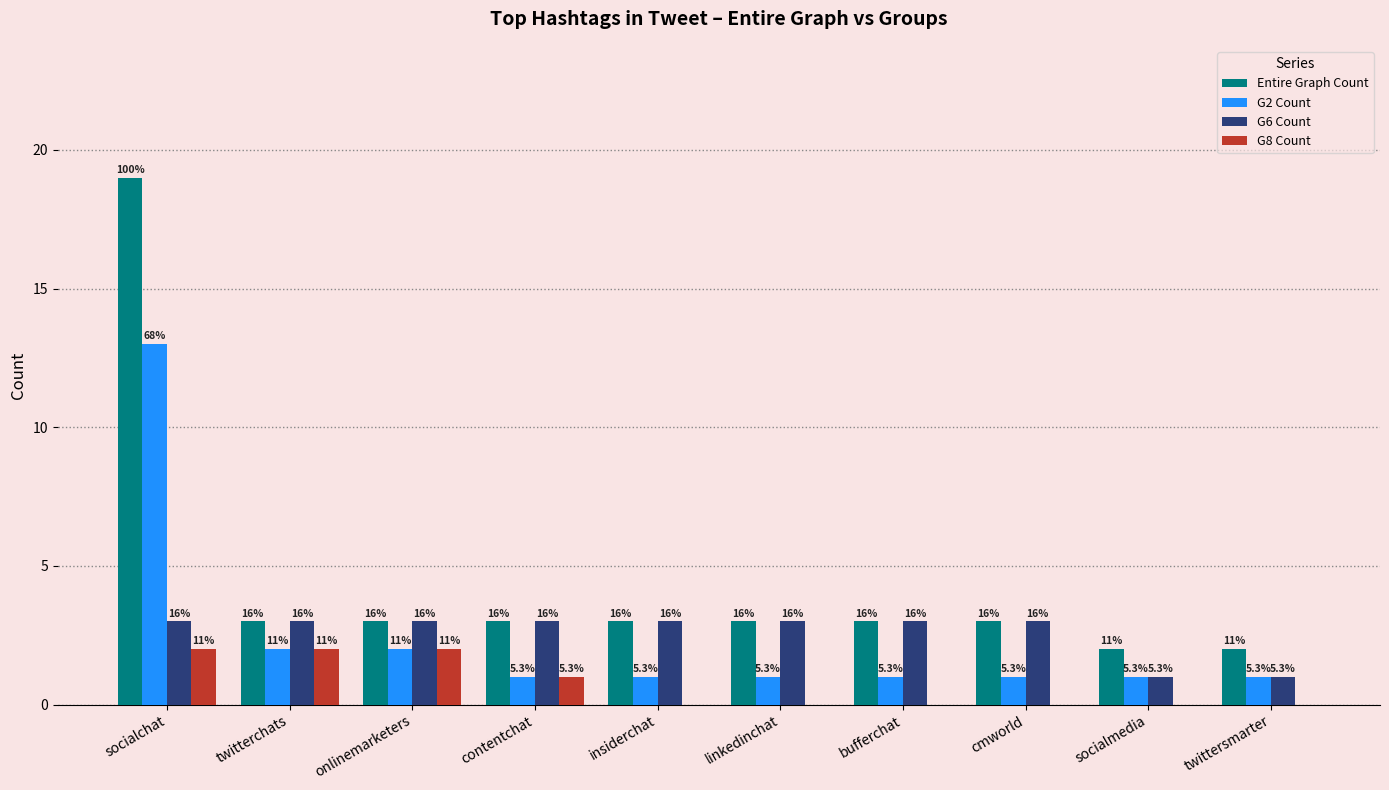

What are all the series names shown in the legend?

Entire Graph Count, G2 Count, G6 Count, G8 Count